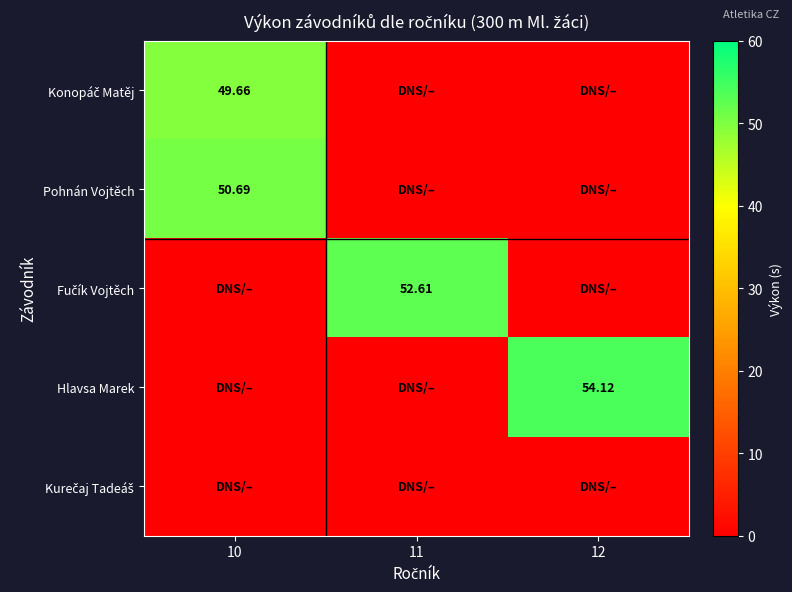

List the labels in order of Hlavsa Marek value, smallest first.

10, 11, 12